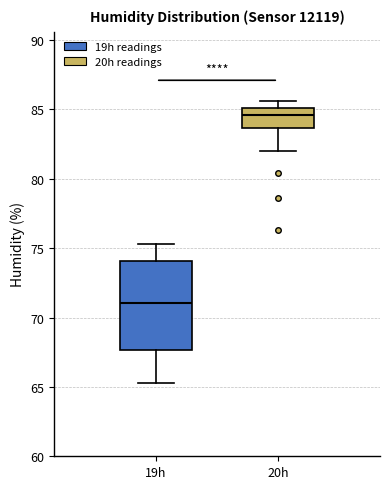

Reading left to right, read every box against the y-axis: the position of its median line, the range the box covers, and the ends of its whiskers. The values are not printed on the chart, so give them approximately, as read against the axis.

19h: median 71.0, box 67.5 to 74.0, whiskers 65.5 to 75.5
20h: median 84.5, box 83.5 to 85.0, whiskers 82.0 to 85.5